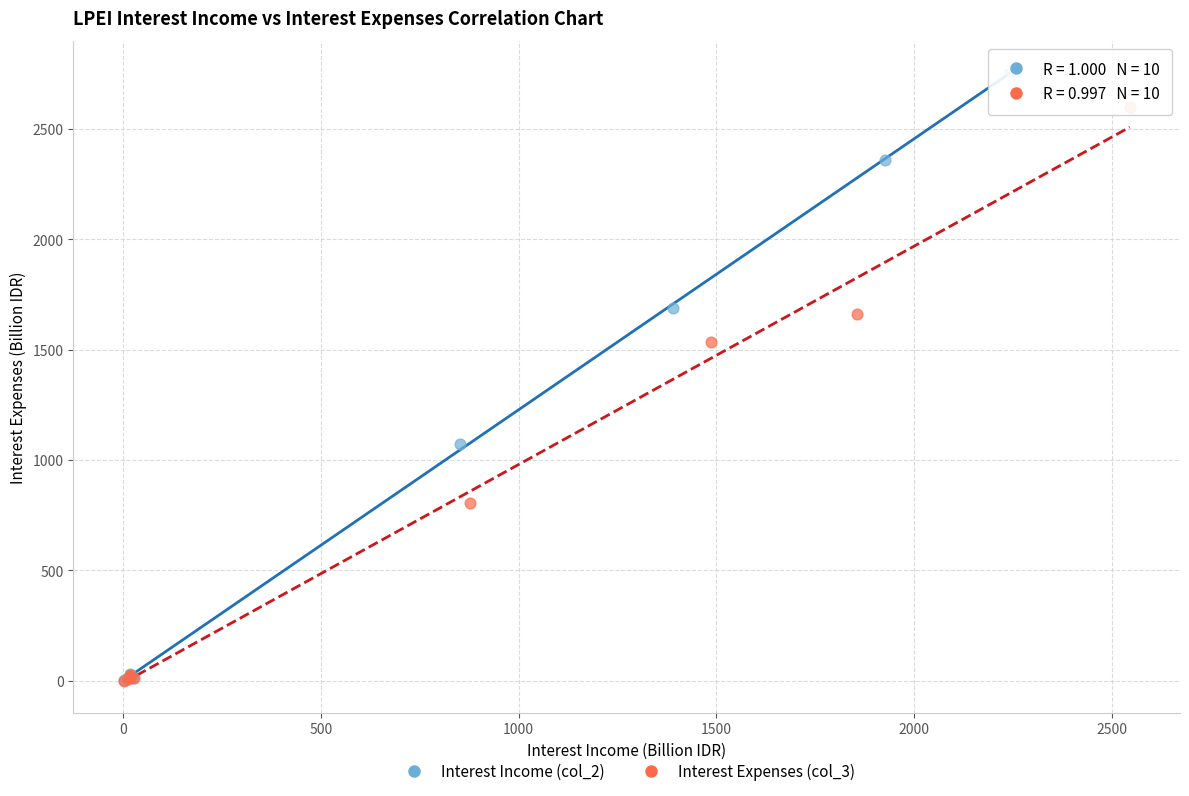

What are all the series names shown in the legend?

Interest Income (col_2), Interest Expenses (col_3)